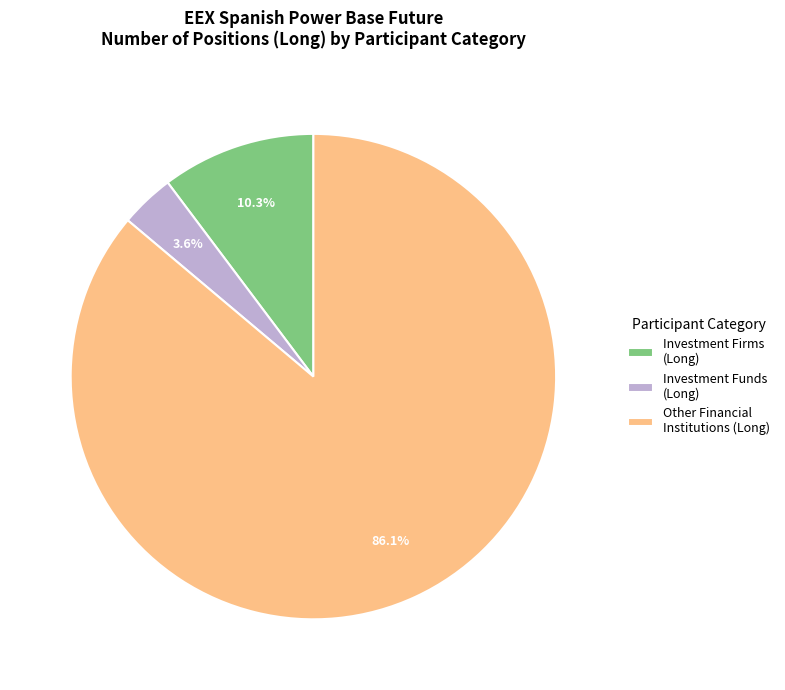

How many slices are in this pie chart?

3